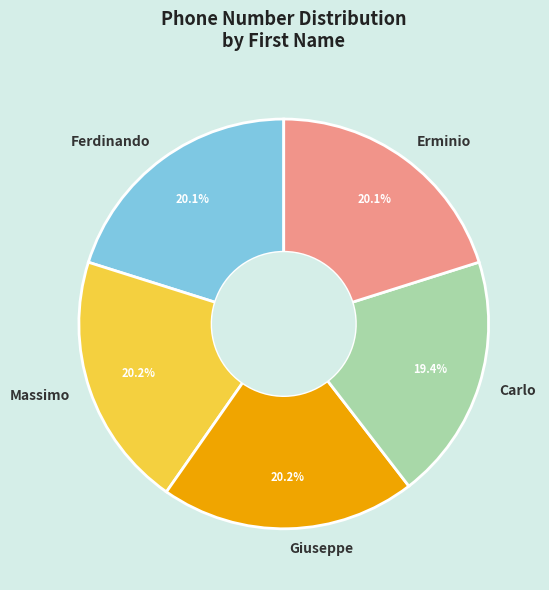

Does Ferdinando account for over 50% of the chart?

No